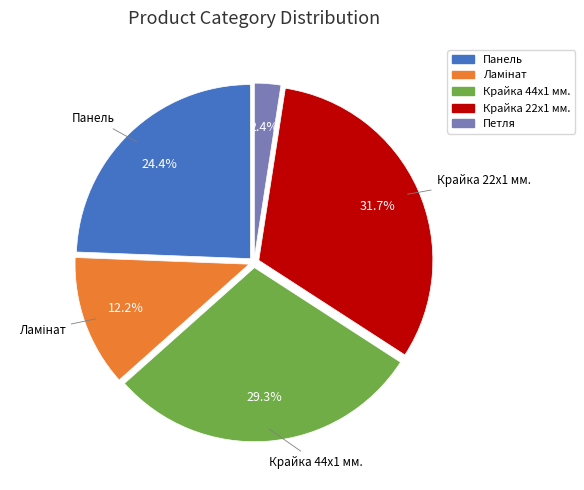

Does Крайка 22x1 мм. represent more than half of the total?

No